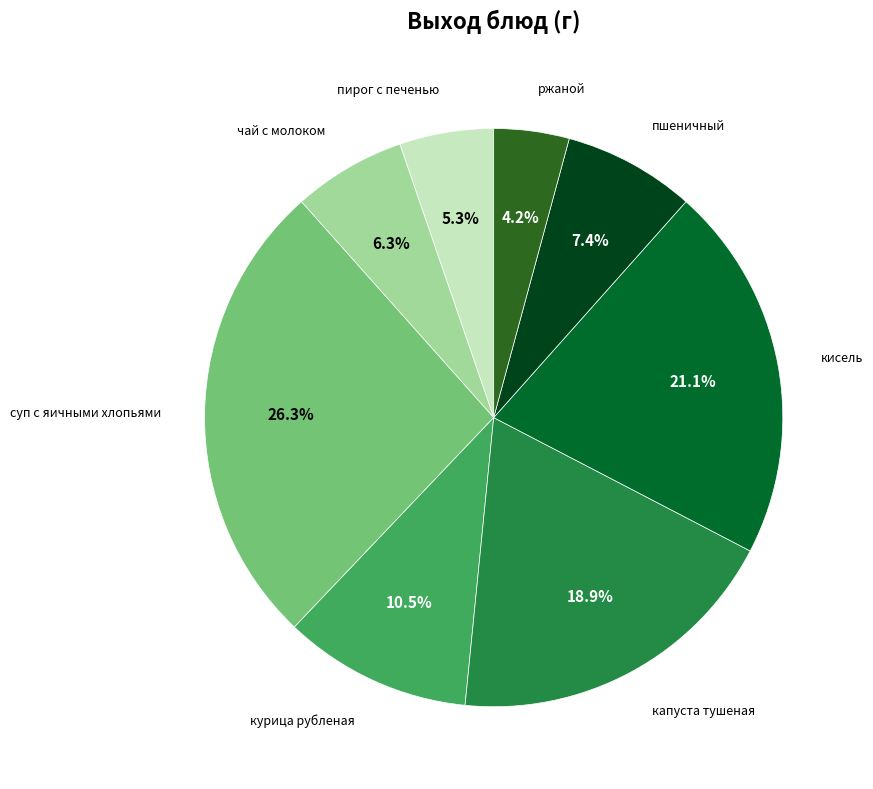

To the nearest percent, what is the average slice percentage?

12%